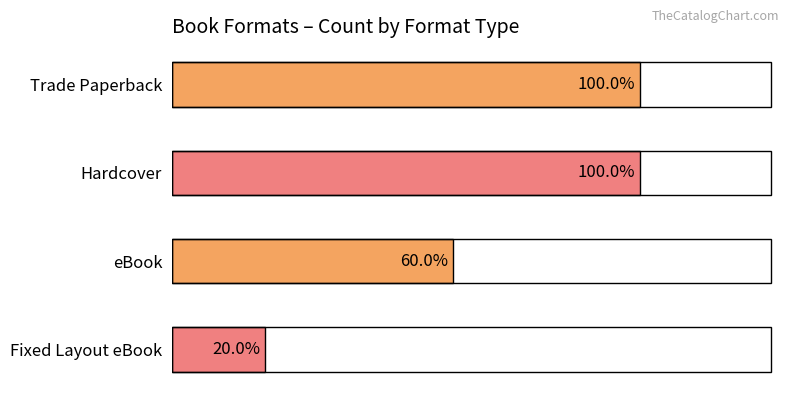

Are the bars horizontal?

Yes